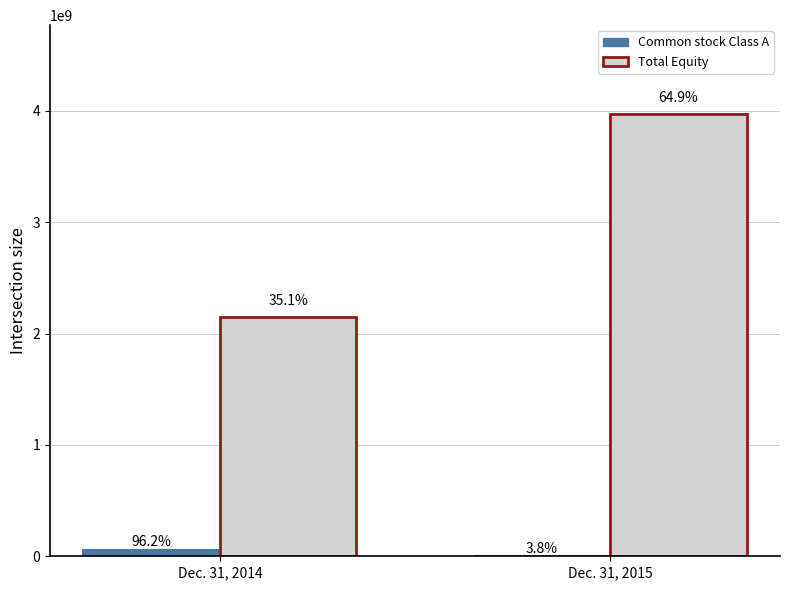

Are the bars grouped side by side (vs. stacked)?

Yes